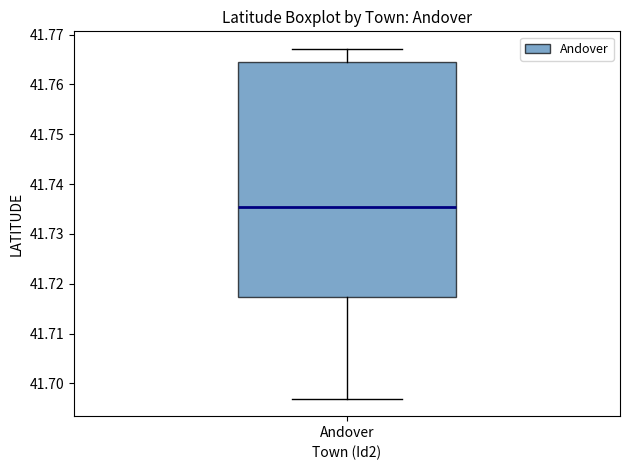

Transcribe this box plot: give where the median line is, the range the box spans, and where the two whiskers end, as read against the y-axis. The values are not printed on the chart, so give them approximately, as read against the axis.

median 41.735, box 41.717 to 41.765, whiskers 41.697 to 41.767